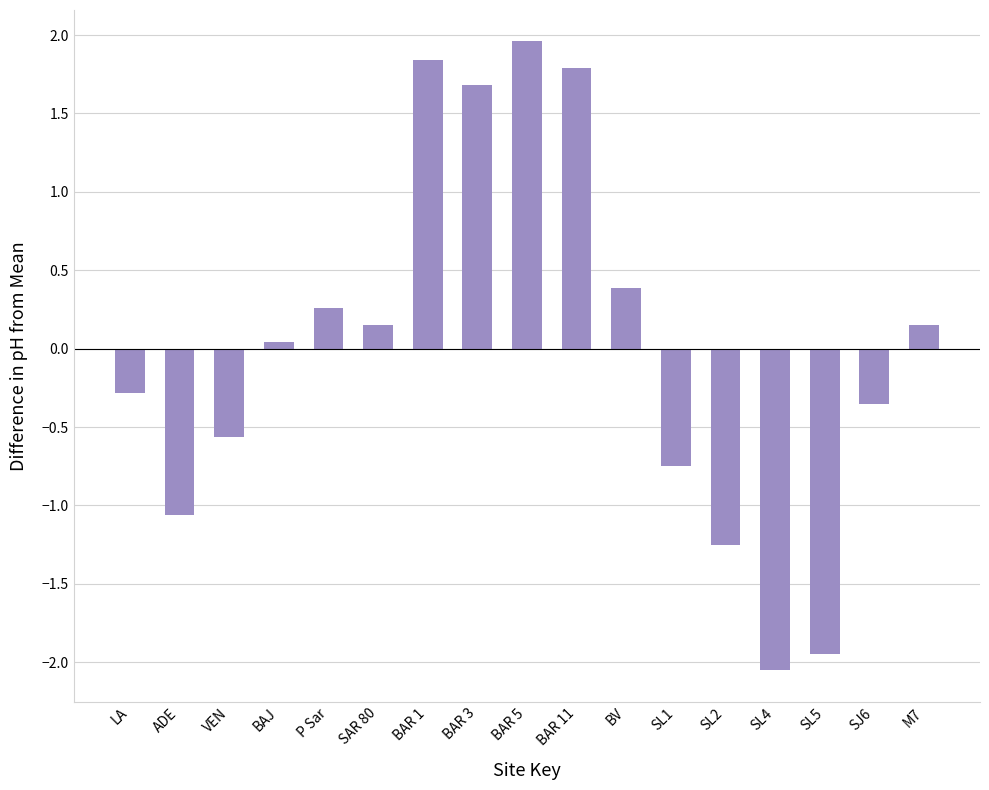

What is the maximum value shown in the chart?

2.0